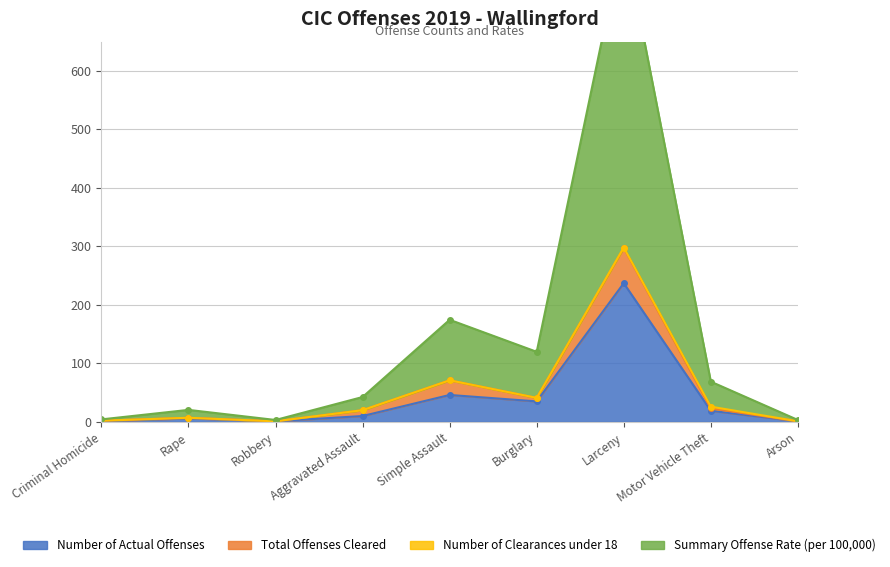

Which category has the highest value in the Summary Offense Rate (per 100,000) series?

Larceny